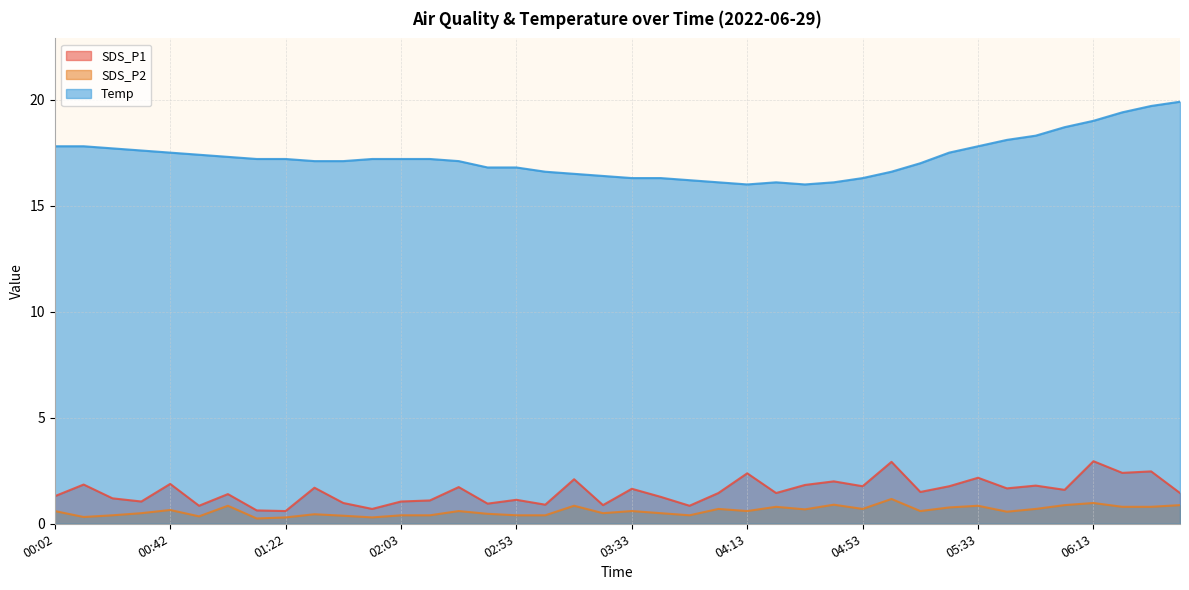

At which category is the sum across all series the highest?

06:33